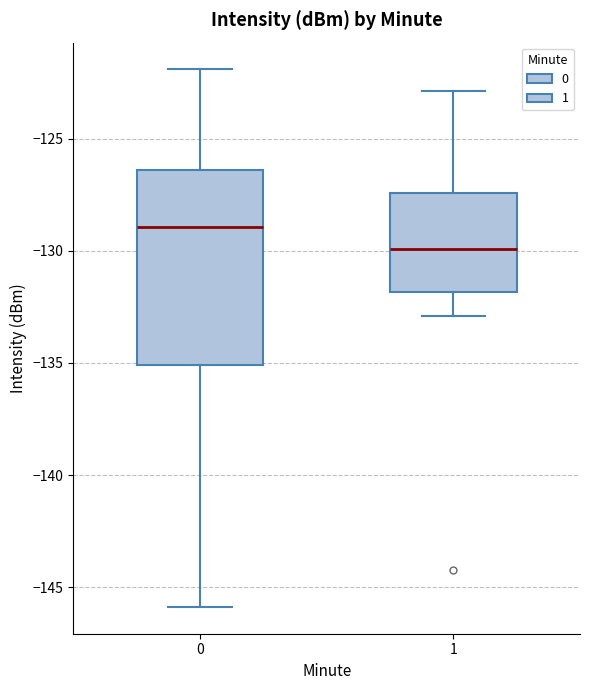

Which box is the tallest, from its lower edge to its upper edge?

0